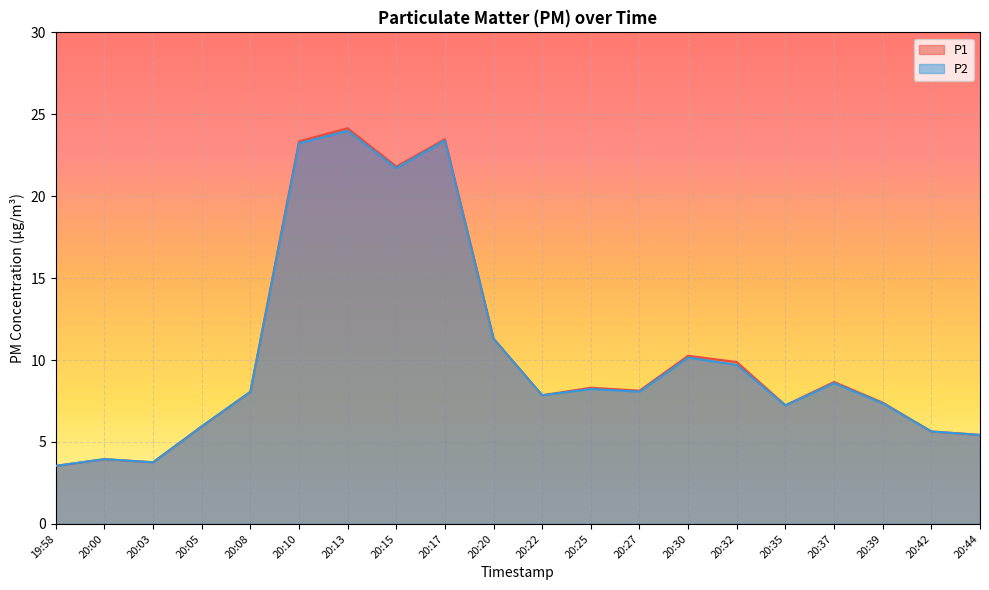

What is the label of the 11th point from the right?

20:20